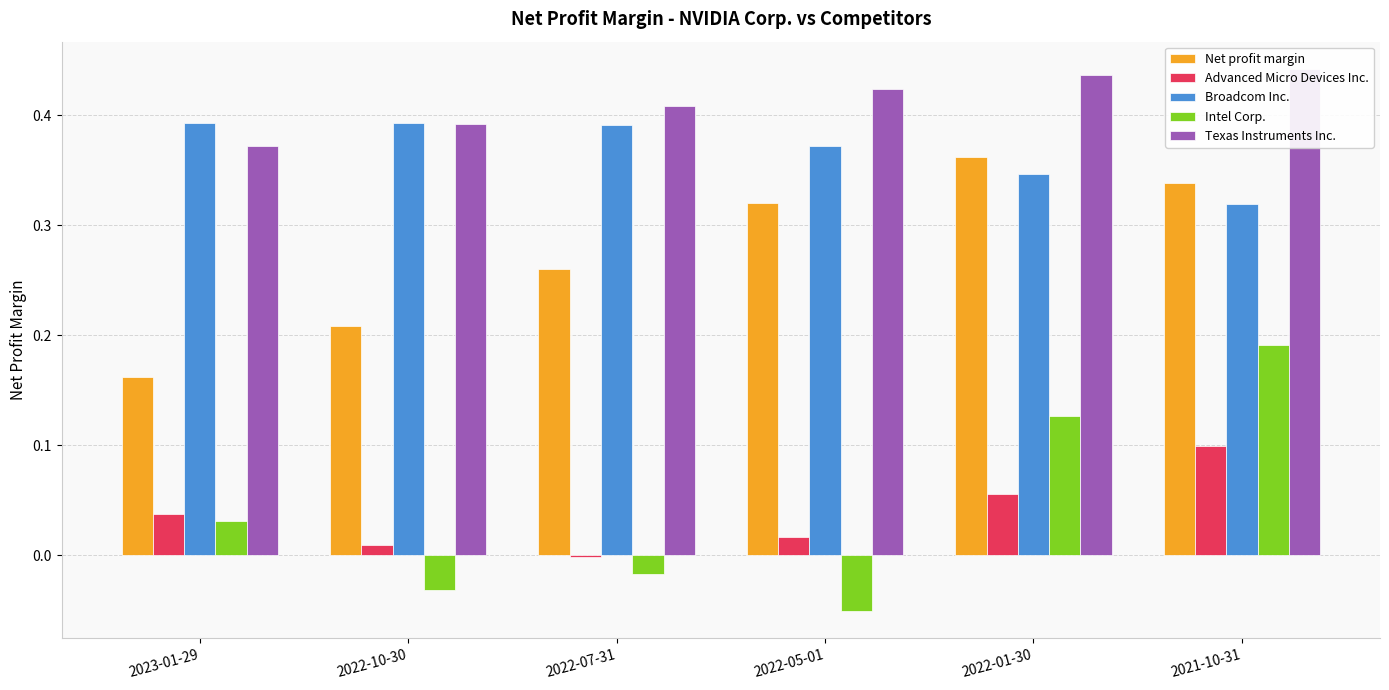

What is the difference between the highest and lowest values at 2022-10-30?

0.4